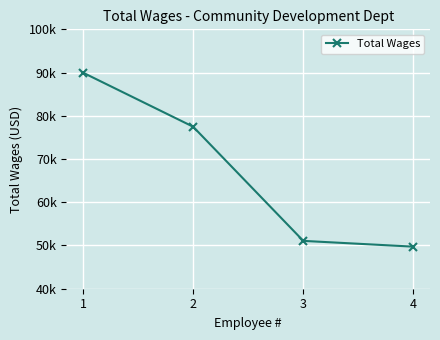

Does the chart have visible grid lines?

Yes